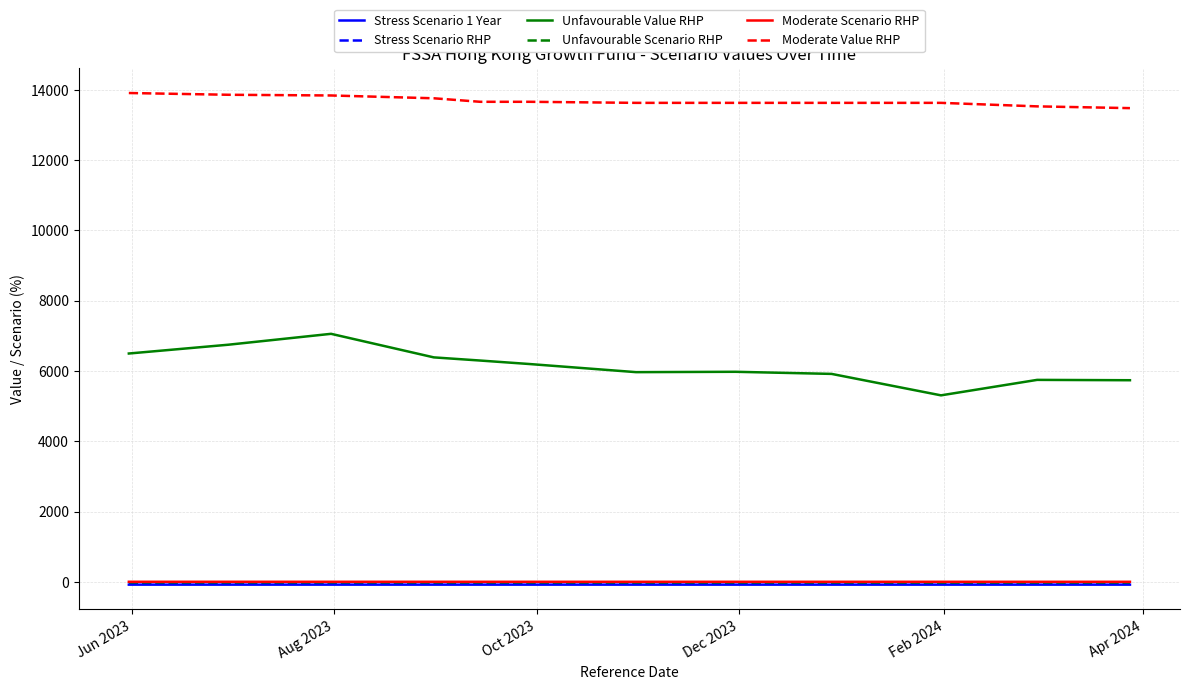

True or false: Unfavourable Value RHP and Stress Scenario RHP cross at least once.

False